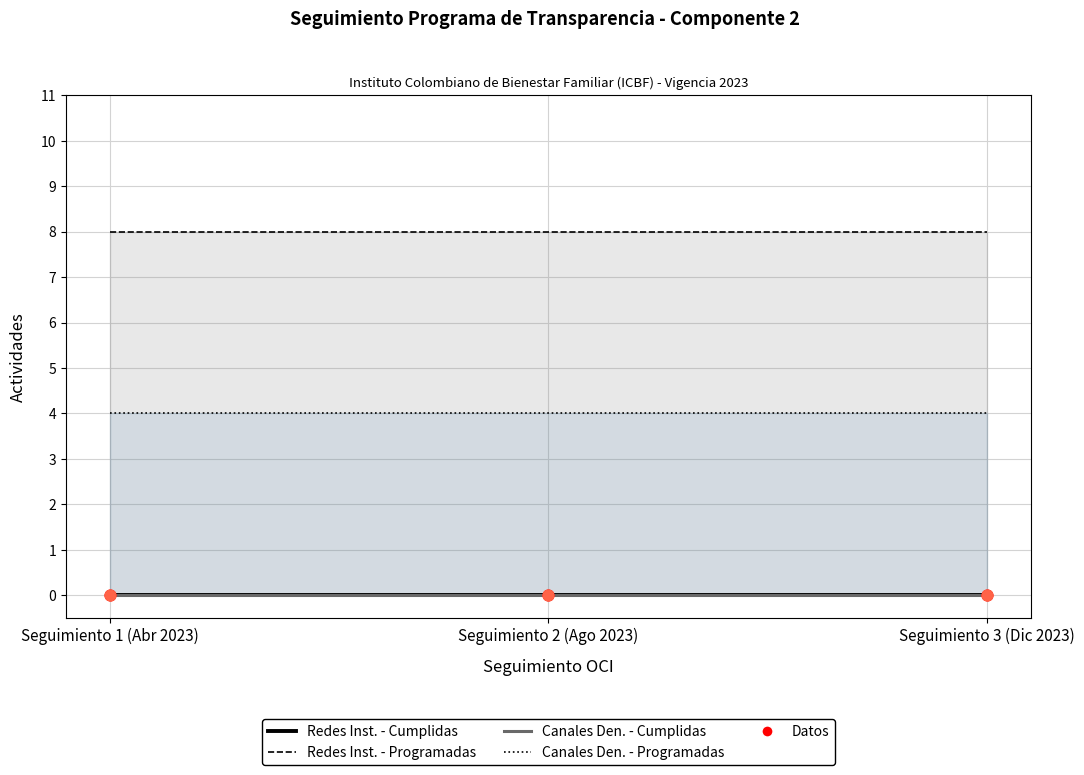

At how many categories does at least one series exceed 5?

3